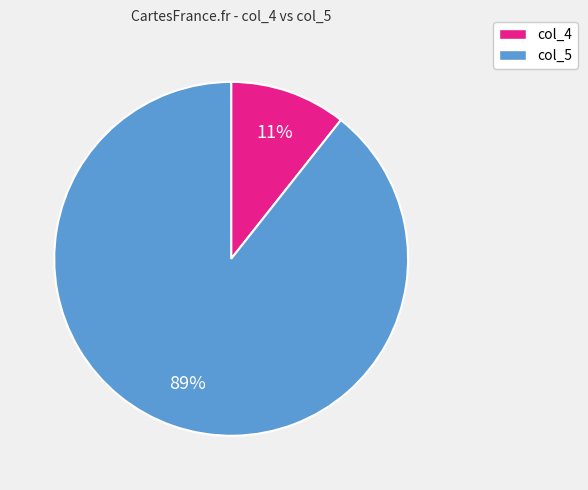

To the nearest percent, what is the average slice percentage?

50%